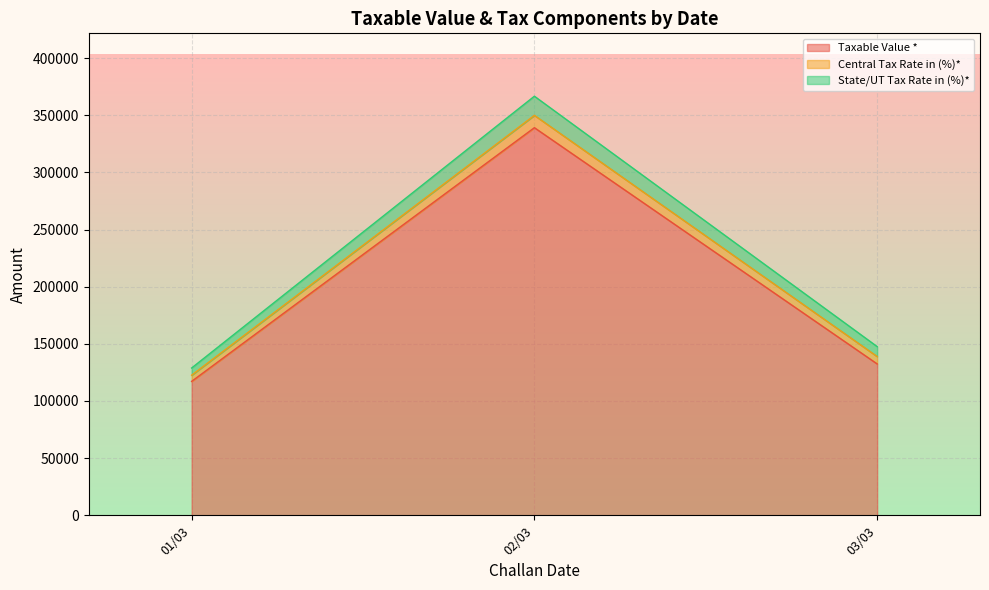

Which label corresponds to the largest value in the chart?

02/03